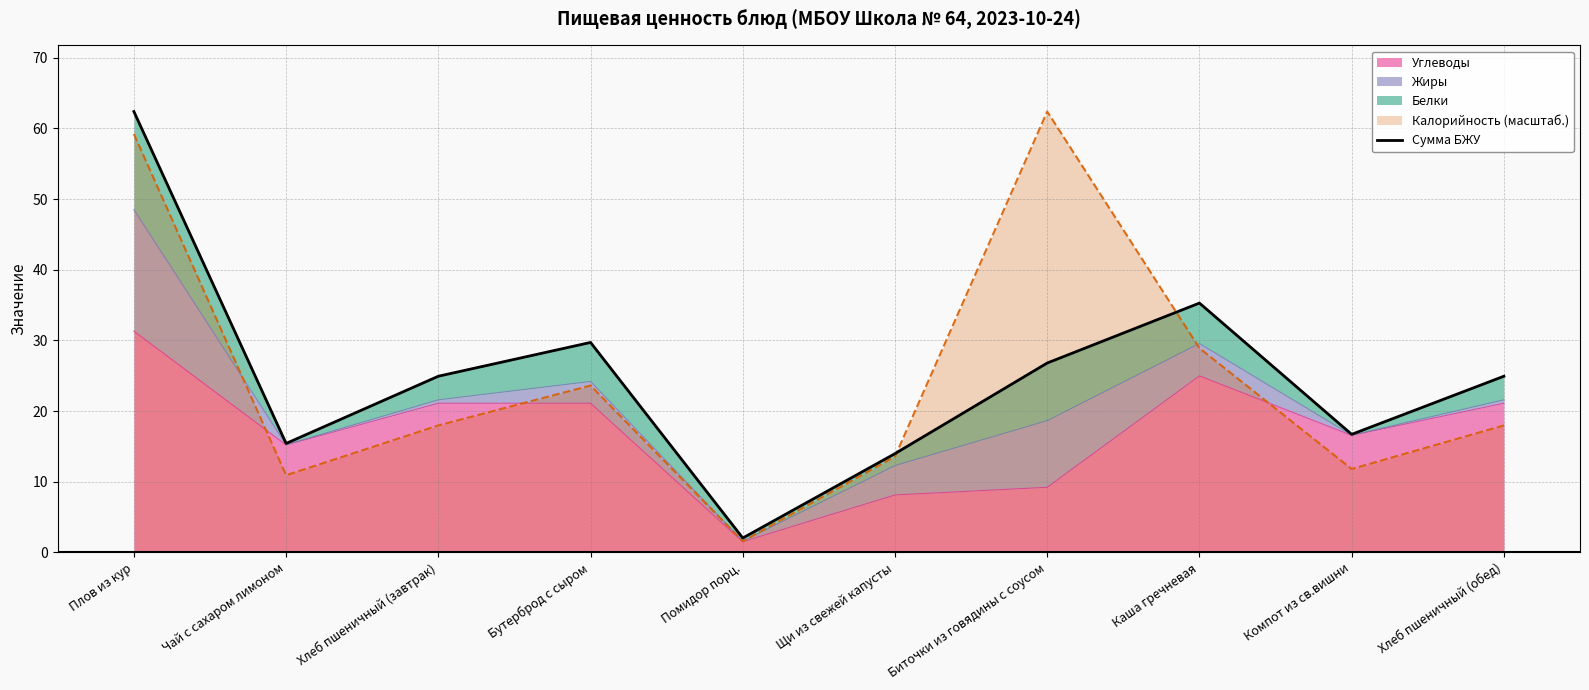

What is the label of the 1st point from the right?

Хлеб пшеничный (обед)